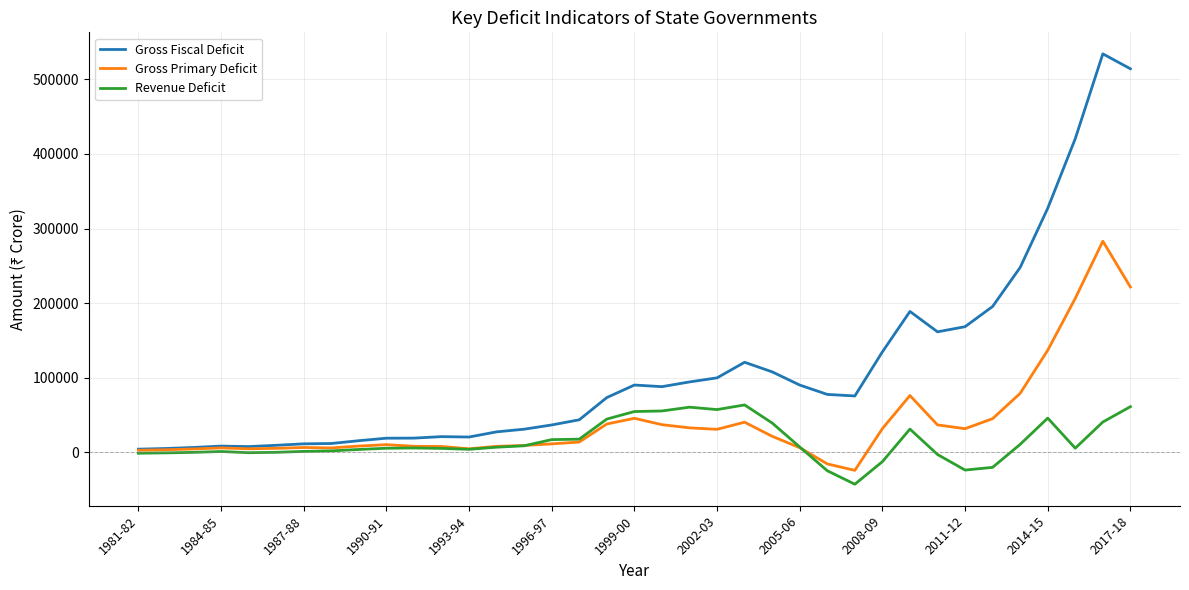

In Gross Primary Deficit, how many points are higher than both neighbors (excluding endpoints)?

7